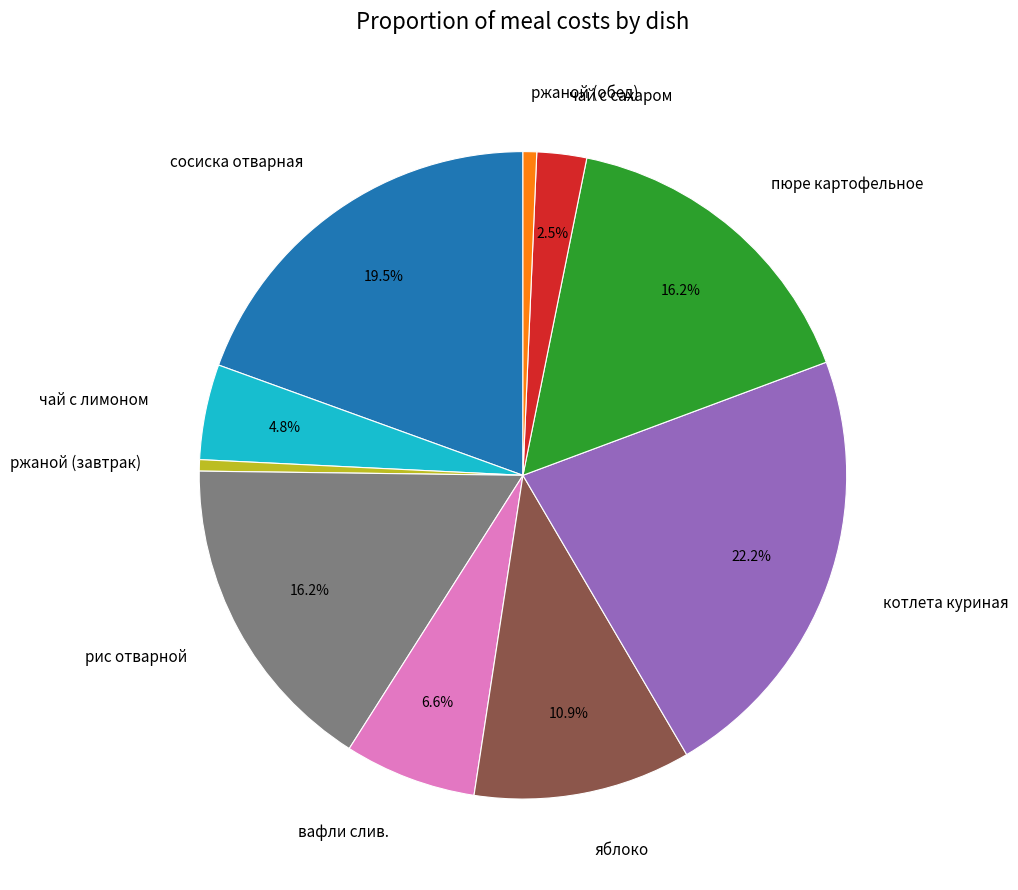

What percentage is NOT represented by пюре картофельное?

83.8%